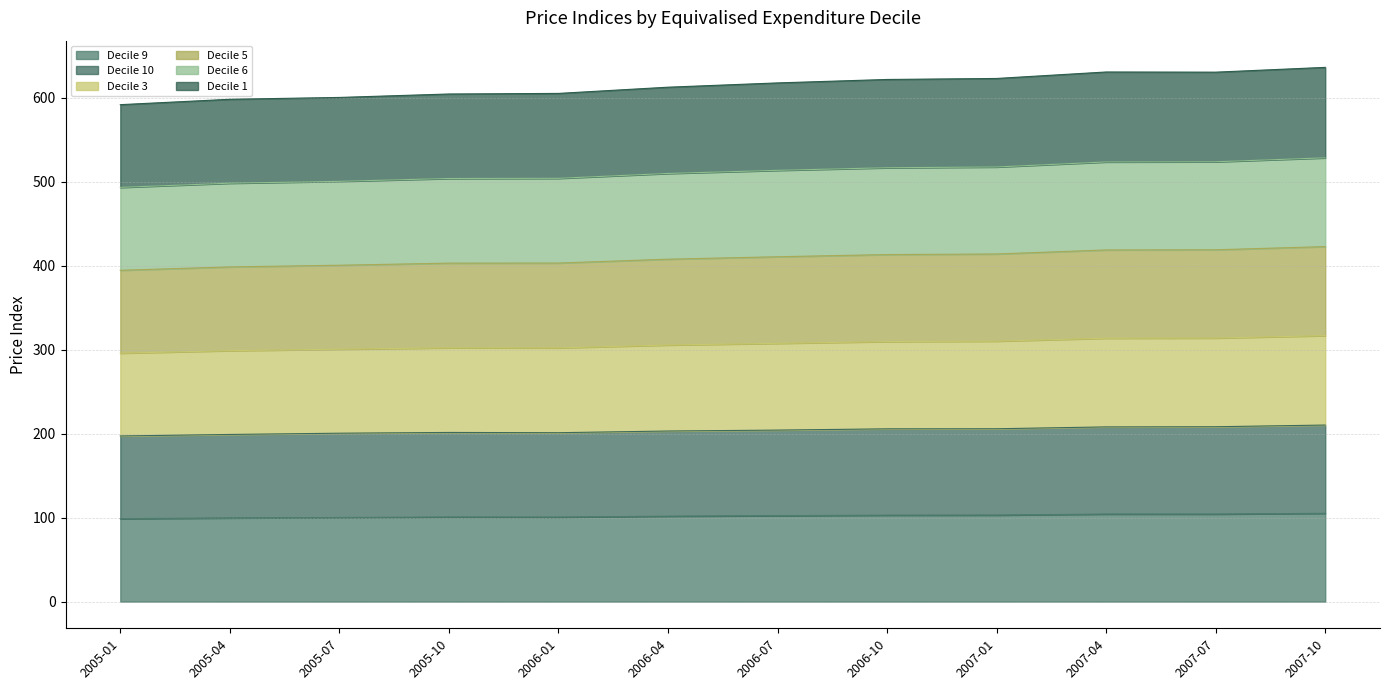

Which series changed the most between 2006-07 and 2007-01?

Decile 3